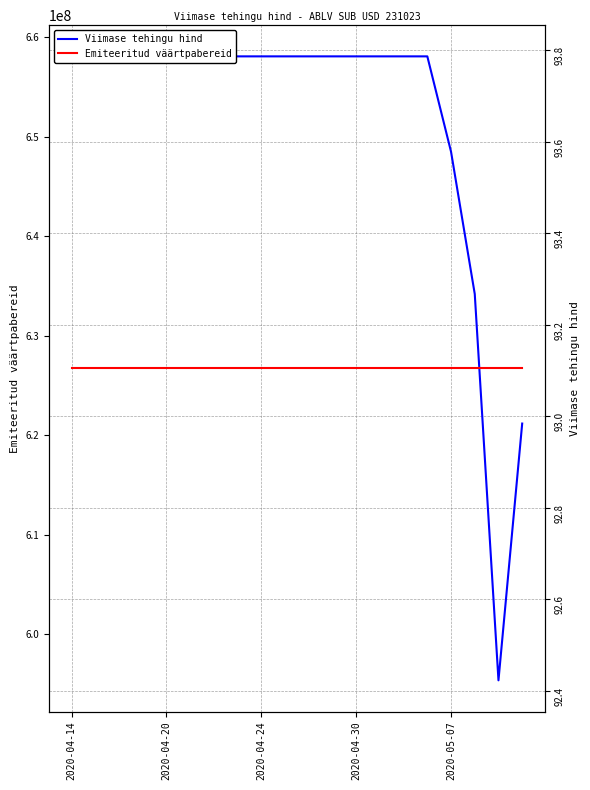

True or false: Emiteeritud väärtpabereid and Viimase tehingu hind intersect in this chart.

False